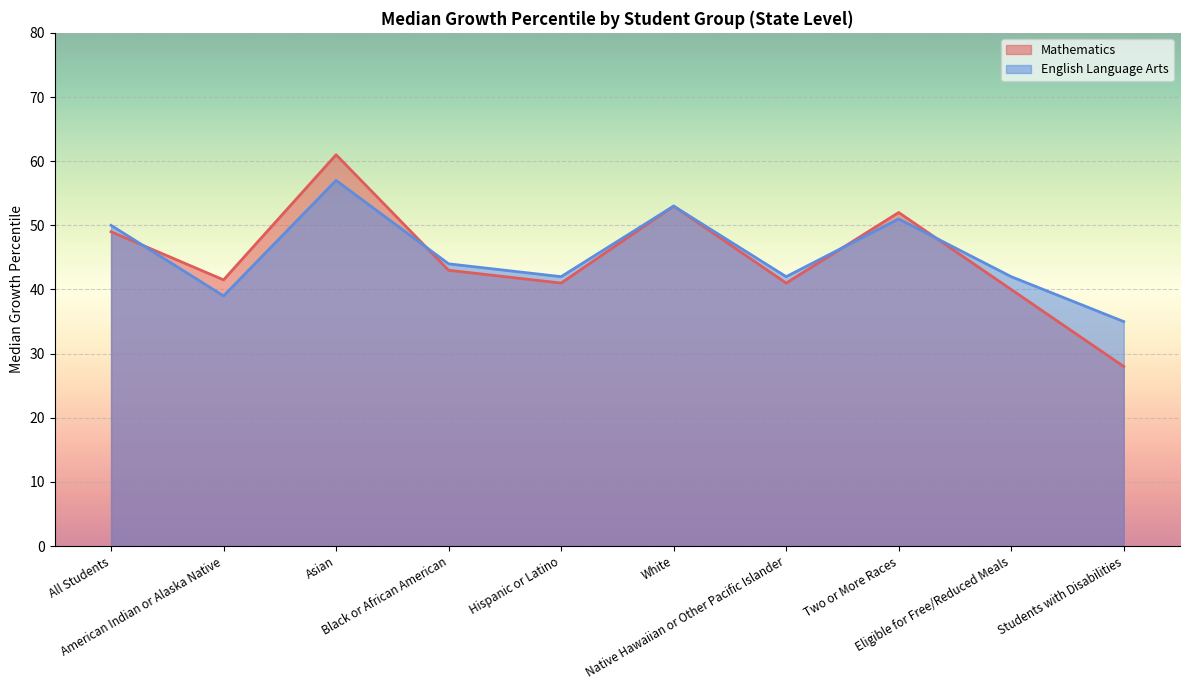

At Native Hawaiian or Other Pacific Islander, list the series in order from smallest to largest.

Mathematics, English Language Arts